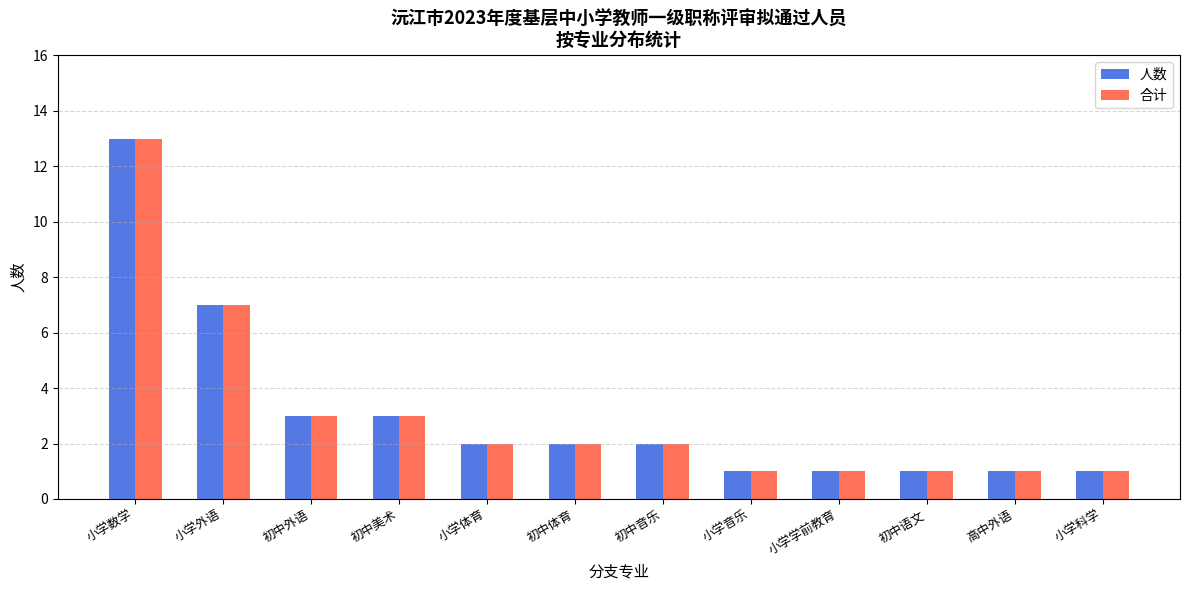

What is the label of the 7th bar from the right?

初中体育